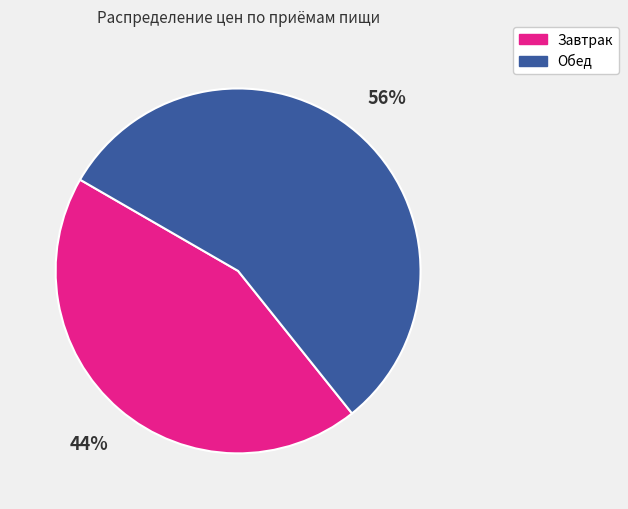

What percentage is the Завтрак slice, to the nearest percent?

44%